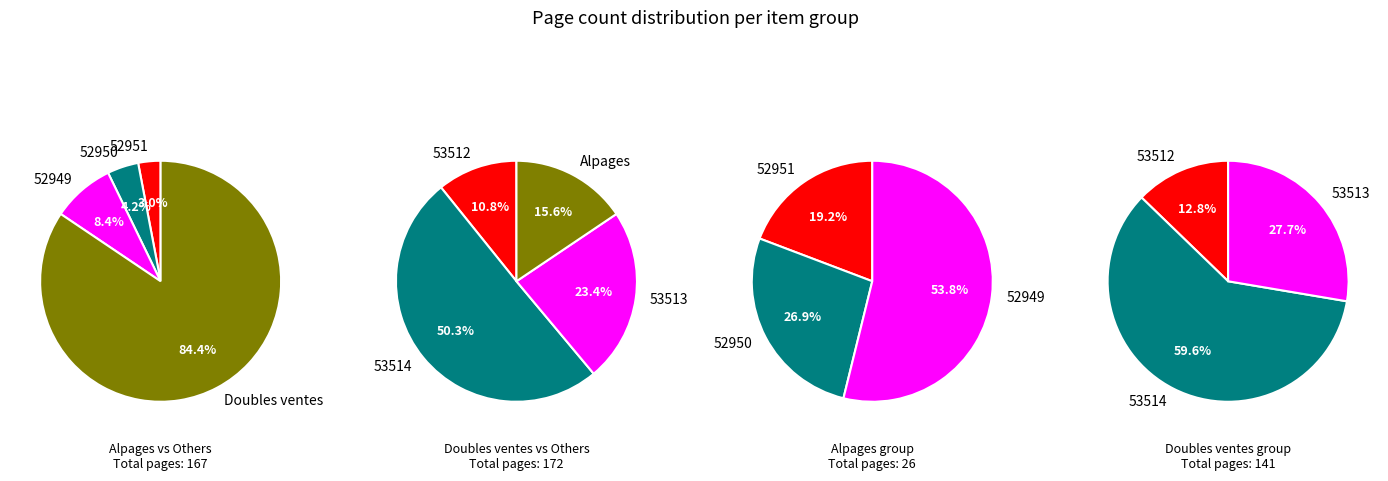

Which slice is the smallest?

52951